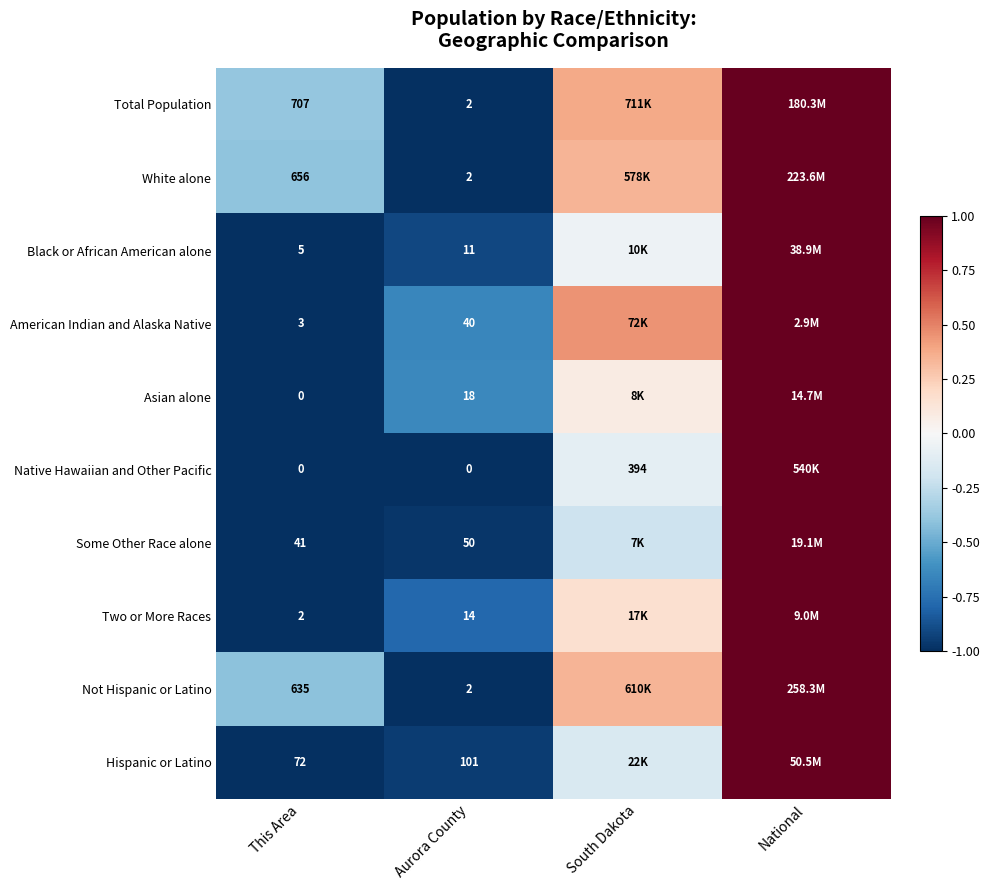

Between This Area and Aurora County, which series saw the biggest shift?

Total Population